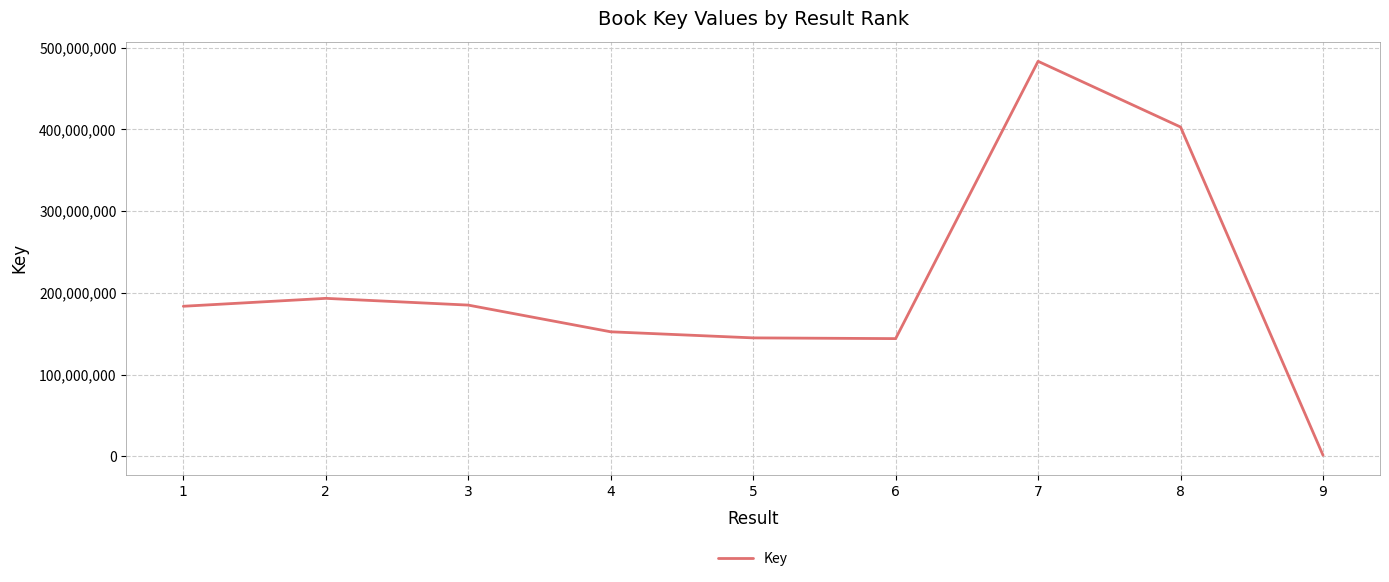

What is the difference between the maximum and minimum values?

481917459